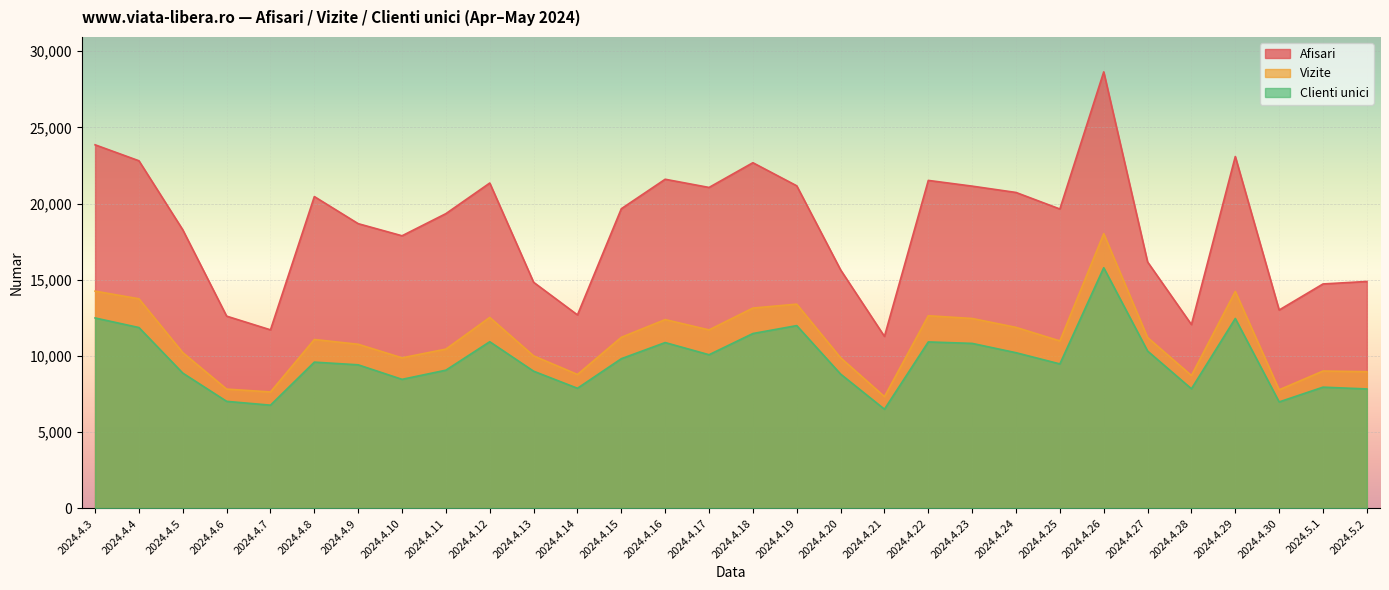

Which category has the highest value across all series?

2024.4.26